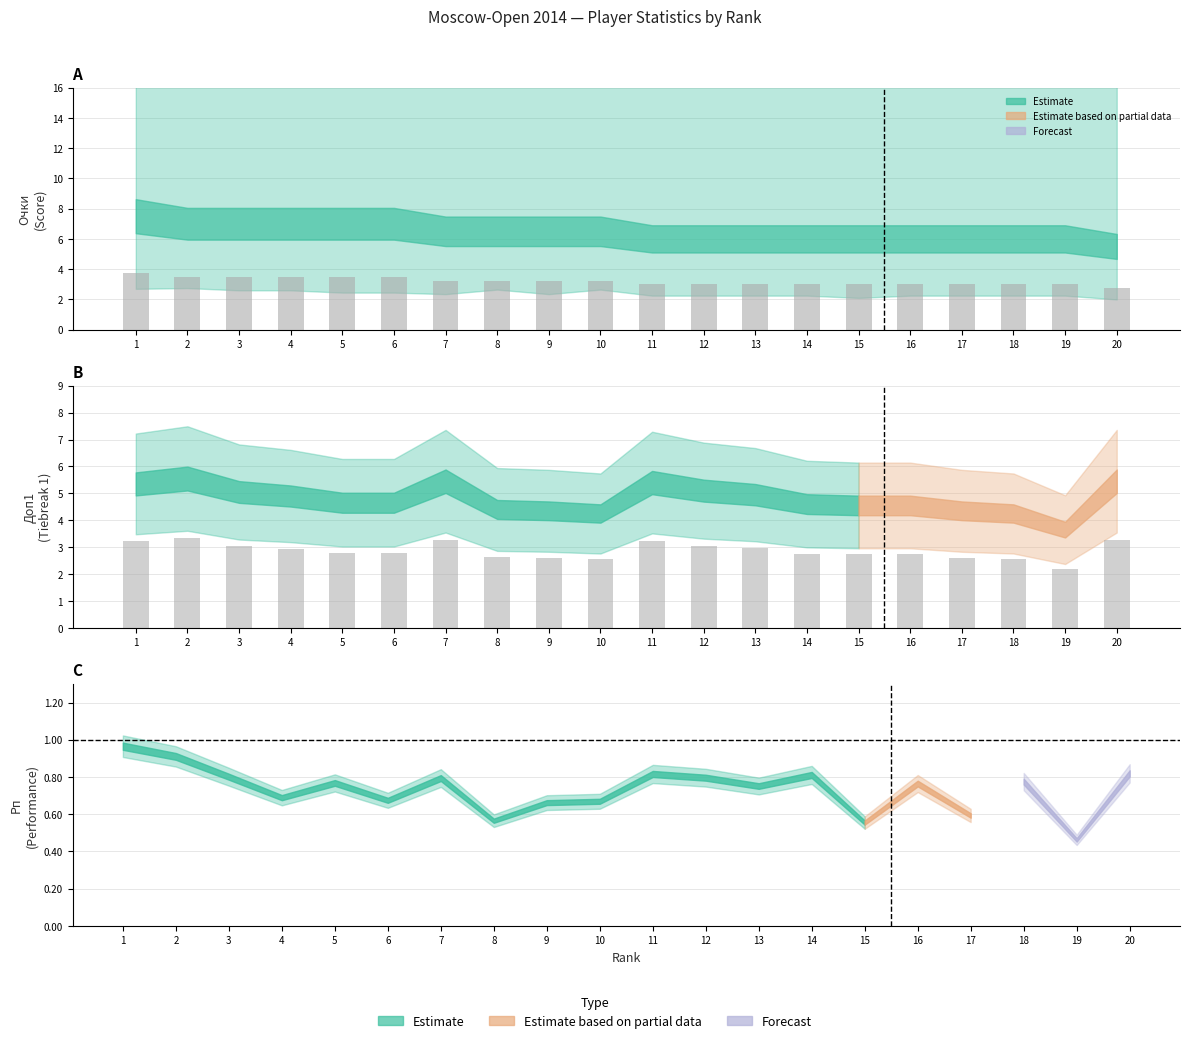

Rank the series by their maximum value, from highest to lowest.

Очки (bars), Доп1 bars